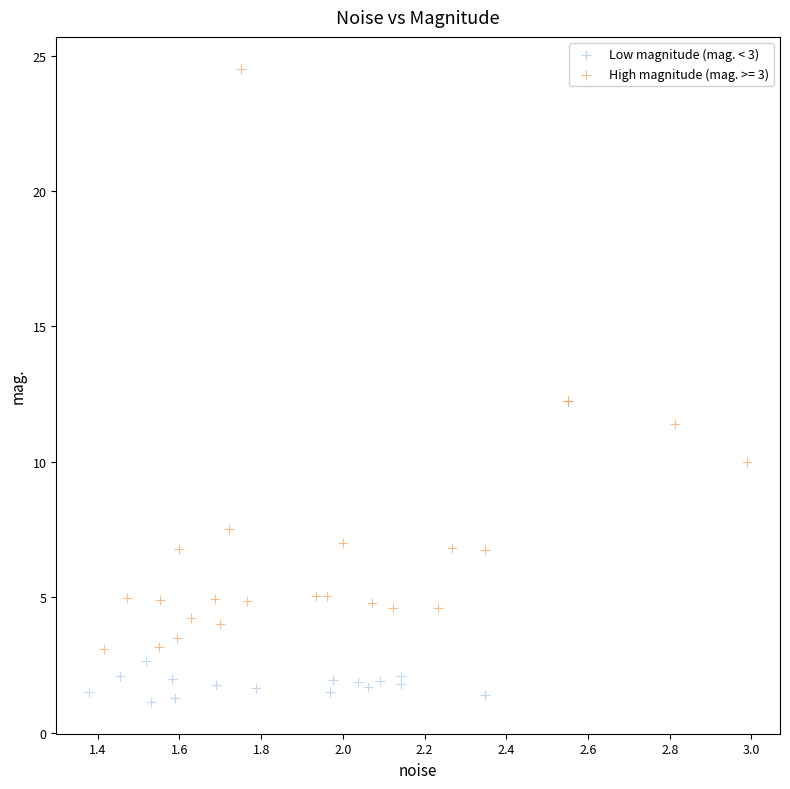

Which series has the largest Y range (max minus min)?

High magnitude (mag. >= 3)